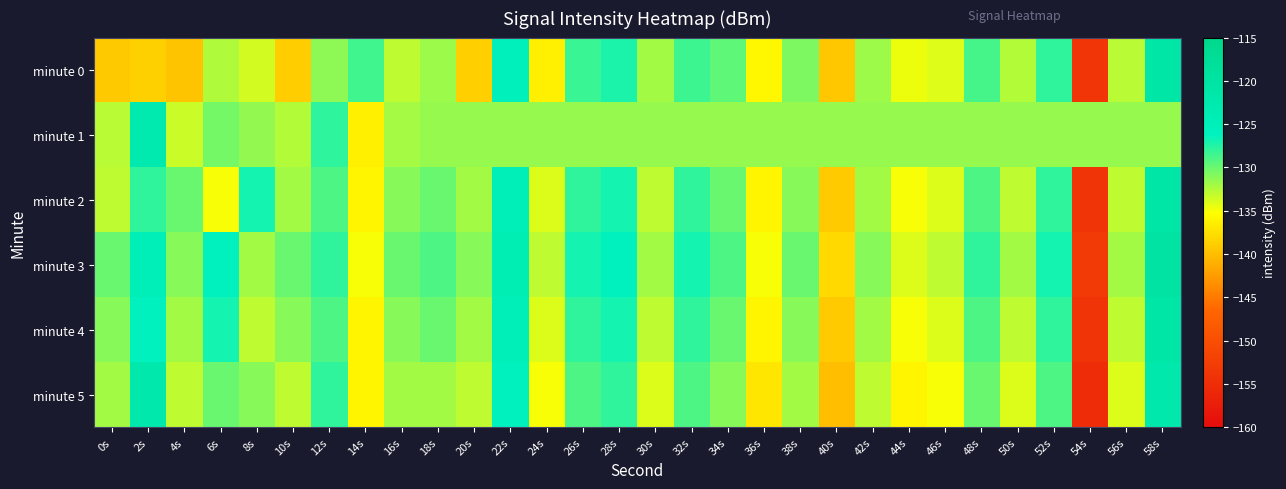

Which series has the widest spread of values?

minute 2